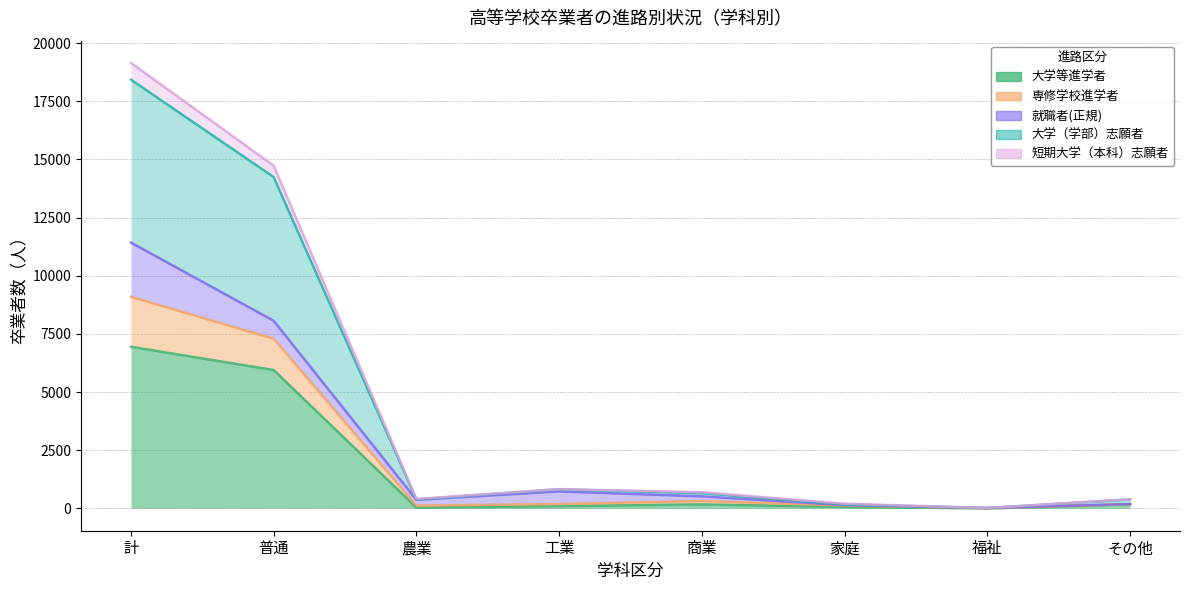

How many data points in 大学（学部）志願者 are above 191?

3